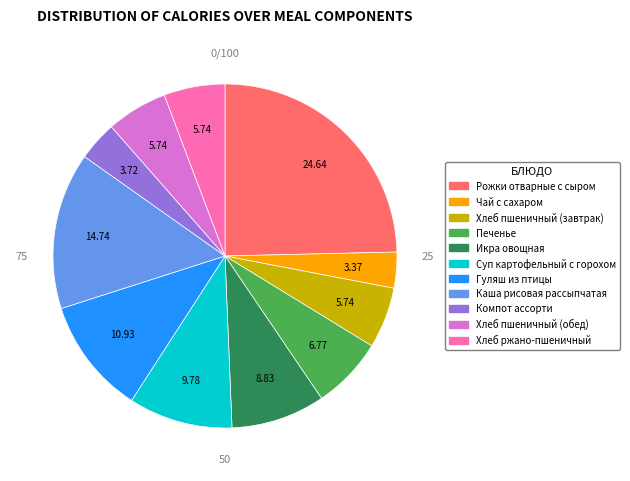

Which slice is the largest?

Рожки отварные с сыром